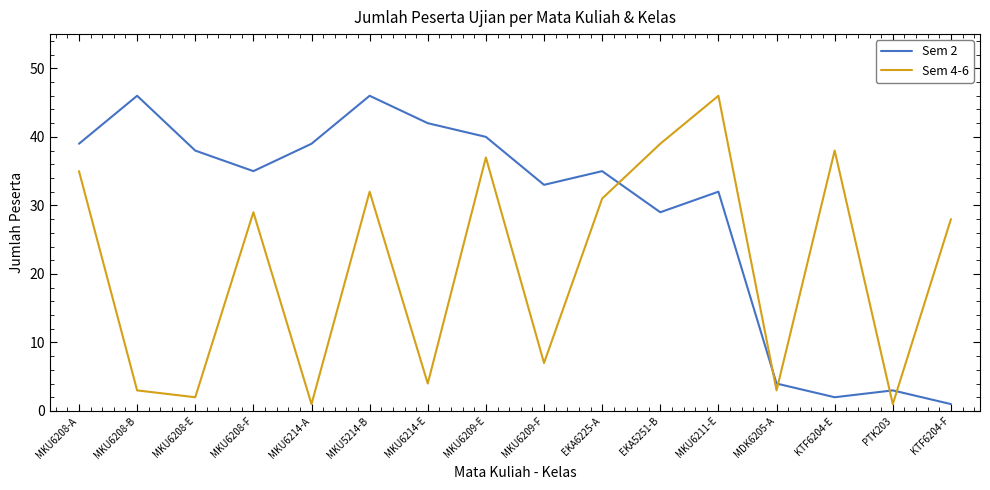

Is it true that Sem 2 equals 23 at MKU6208-A?

False